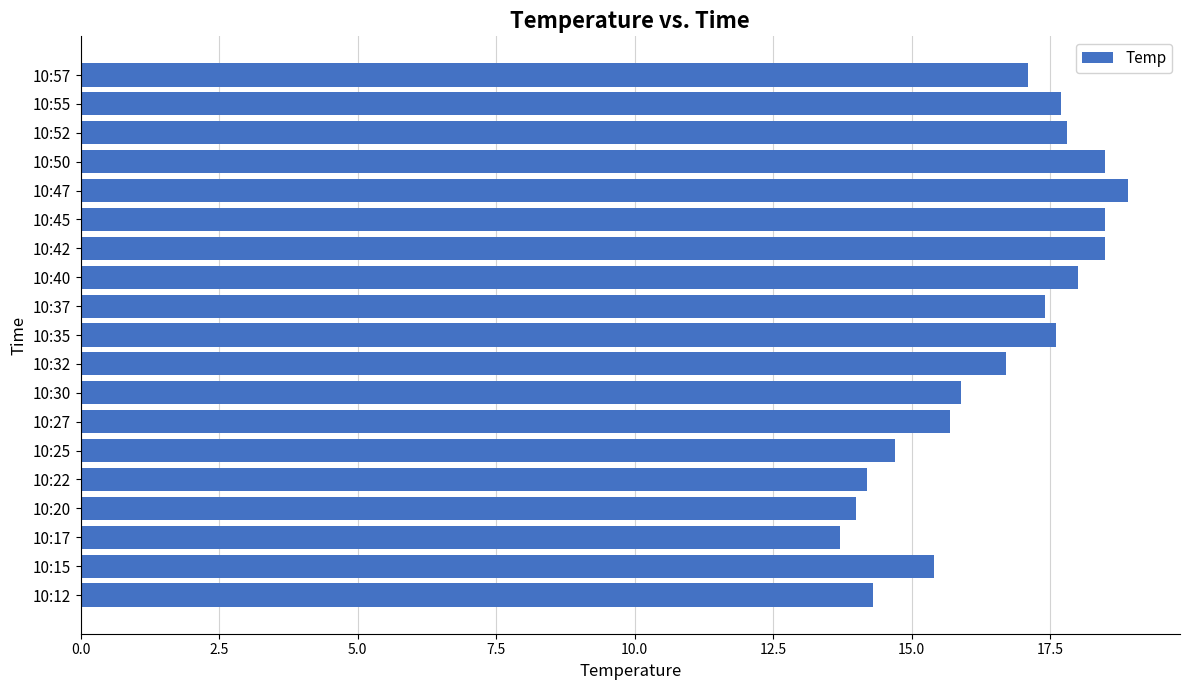

Are the bars horizontal?

Yes